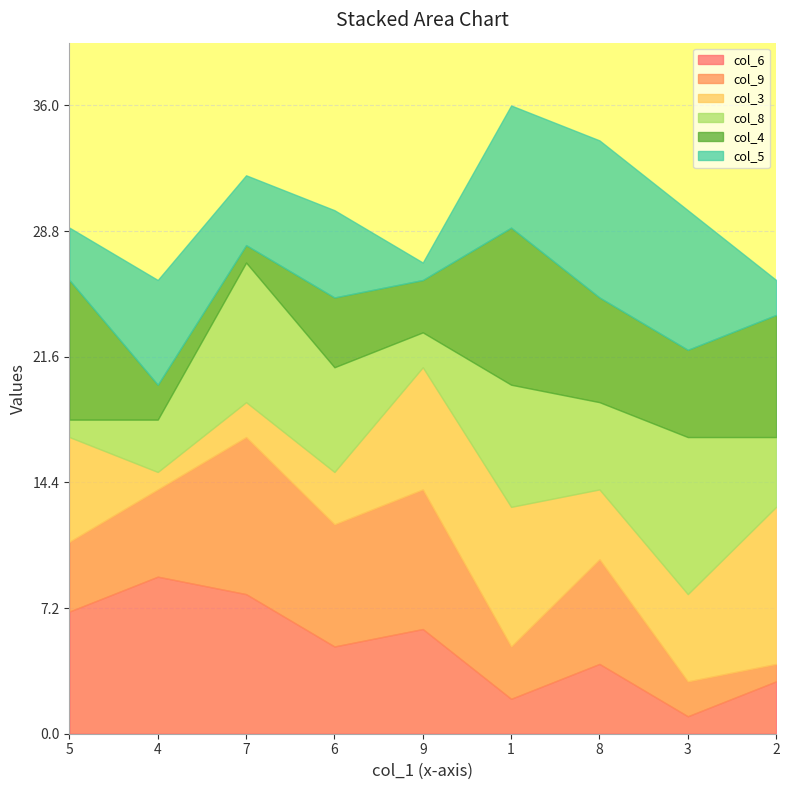

The col_4 series shows 10 at 8. True or false?

False